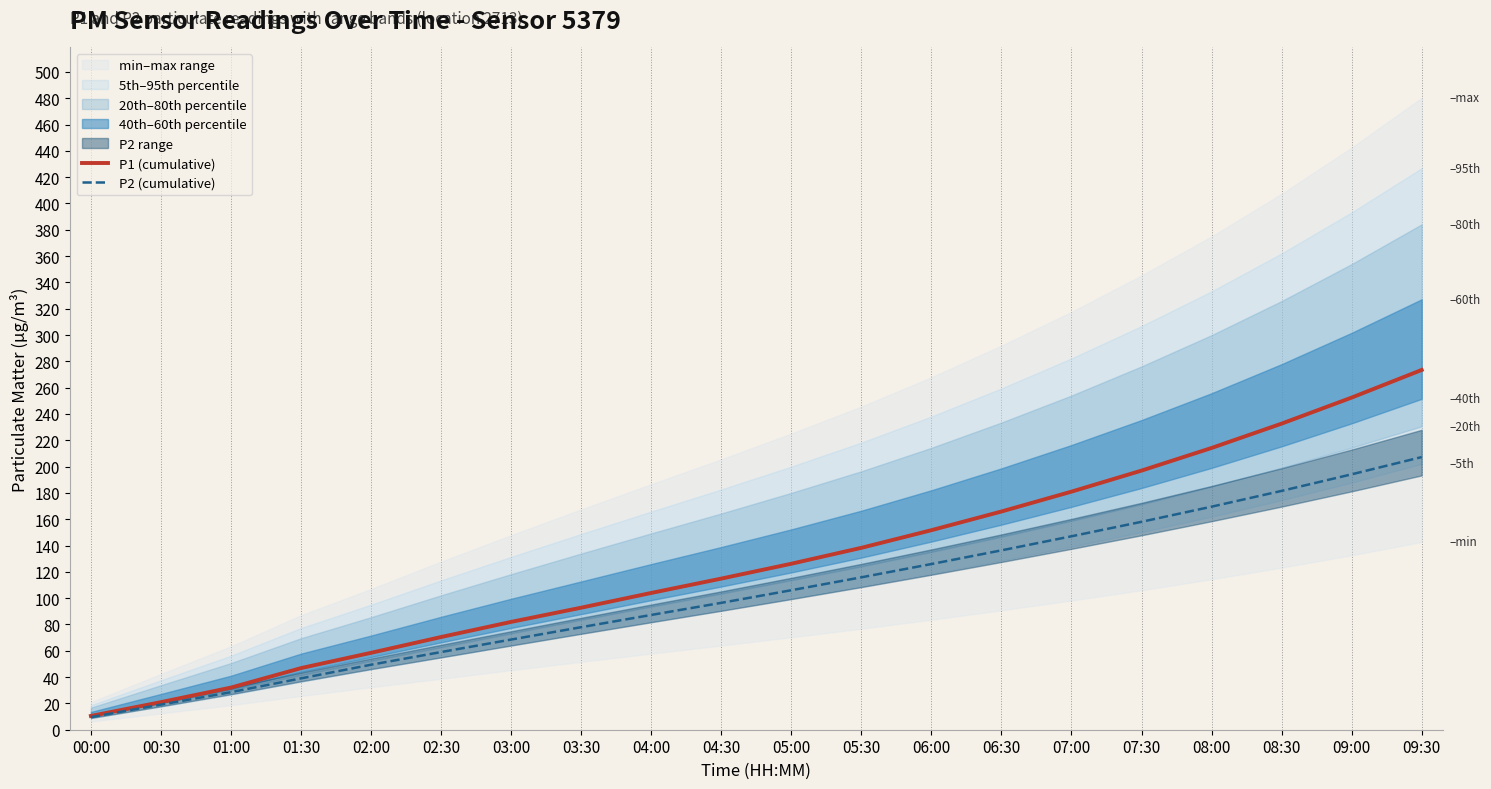

What is the difference between the highest and lowest values at 03:00?

13.4